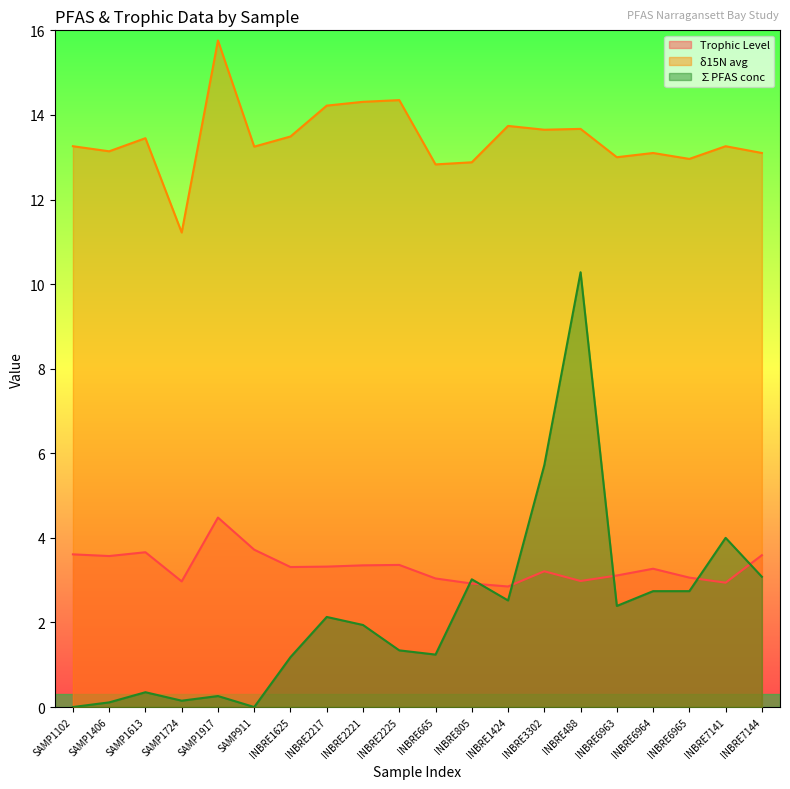

At SAMP1917, list the series in order from smallest to largest.

∑PFAS conc, Trophic Level, δ15N avg